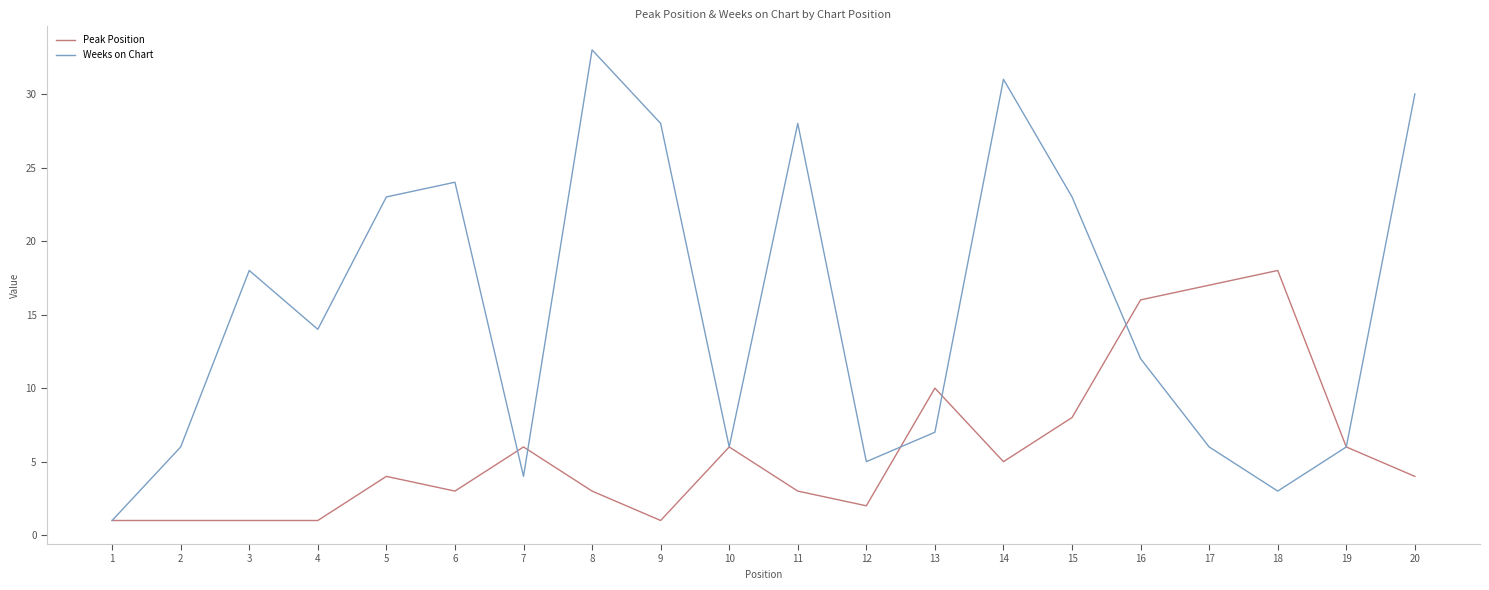

Is the value of Peak Position at 13 greater than the value of Weeks on Chart at 12?

Yes